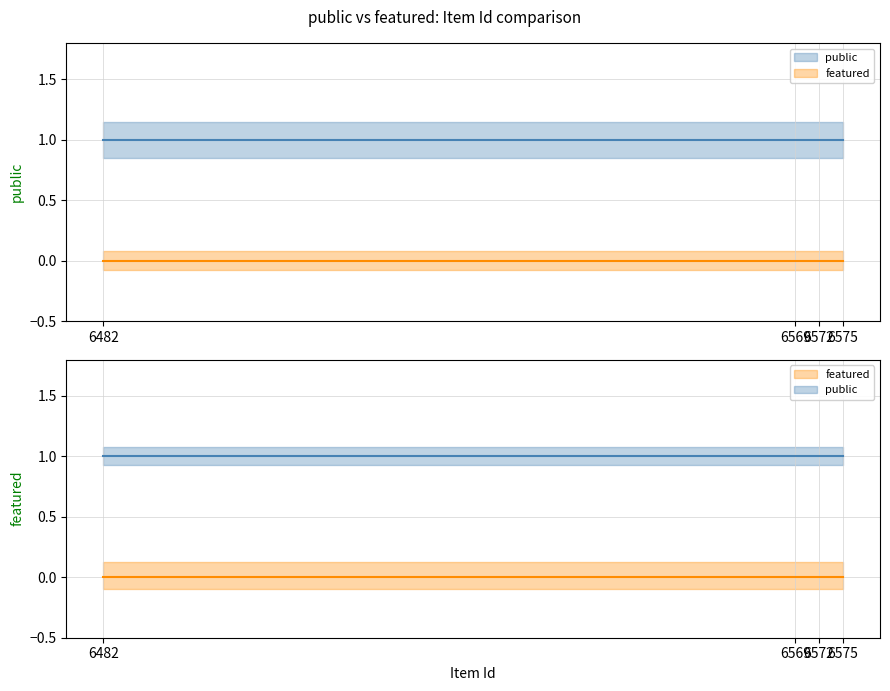

Rank the series at 6572 from highest to lowest value.

public, featured